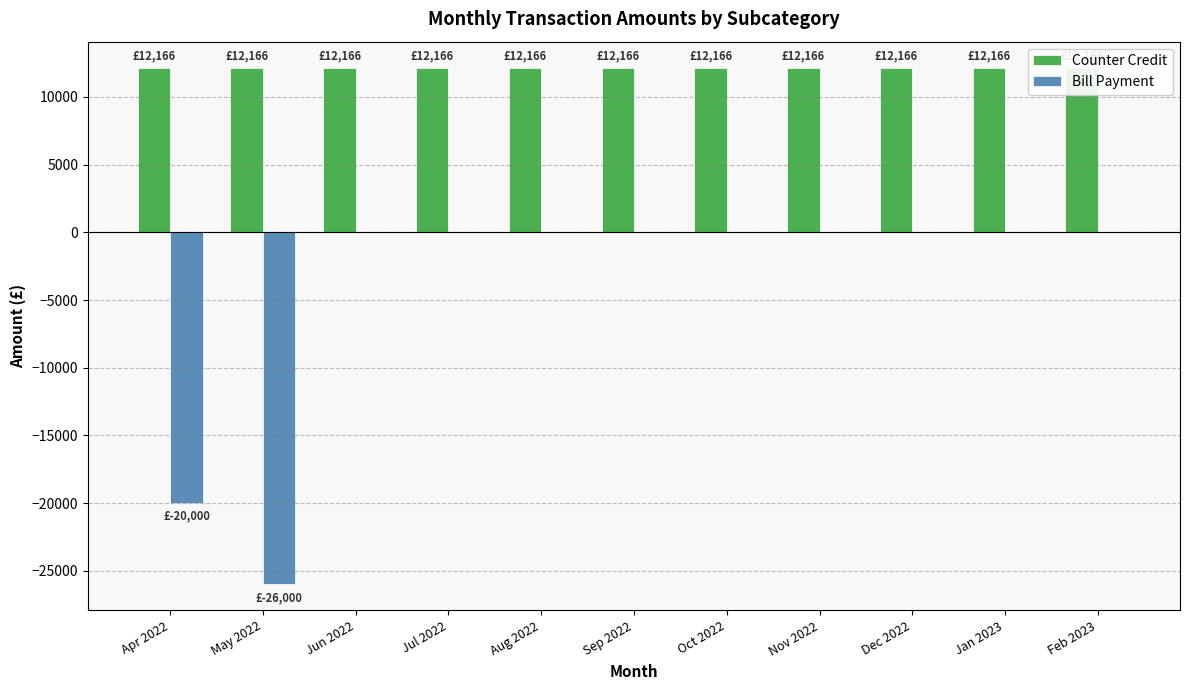

At which category is the sum across all series the highest?

Jun 2022